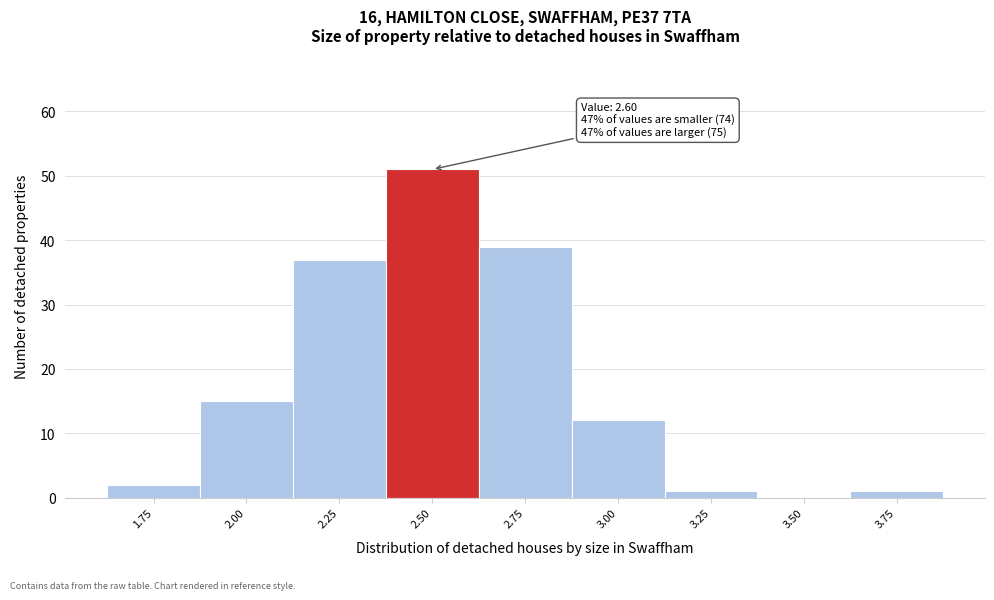

Reading left to right, extract all data points from this chart.

1.75=2	2.00=15	2.25=37	2.50=51	2.75=39	3.00=12	3.25=1	3.50=0	3.75=1